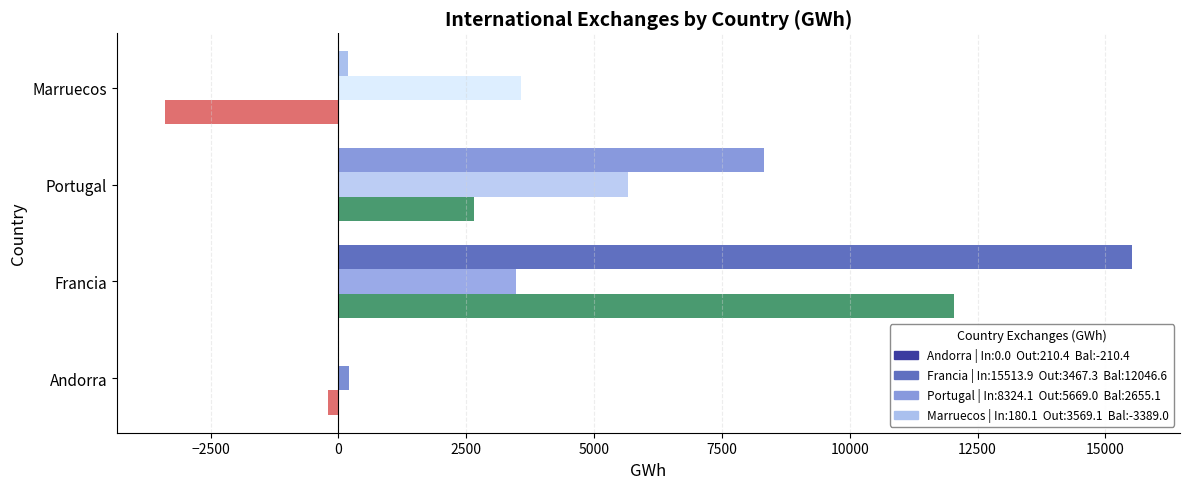

At which category is the sum across all series the highest?

Francia